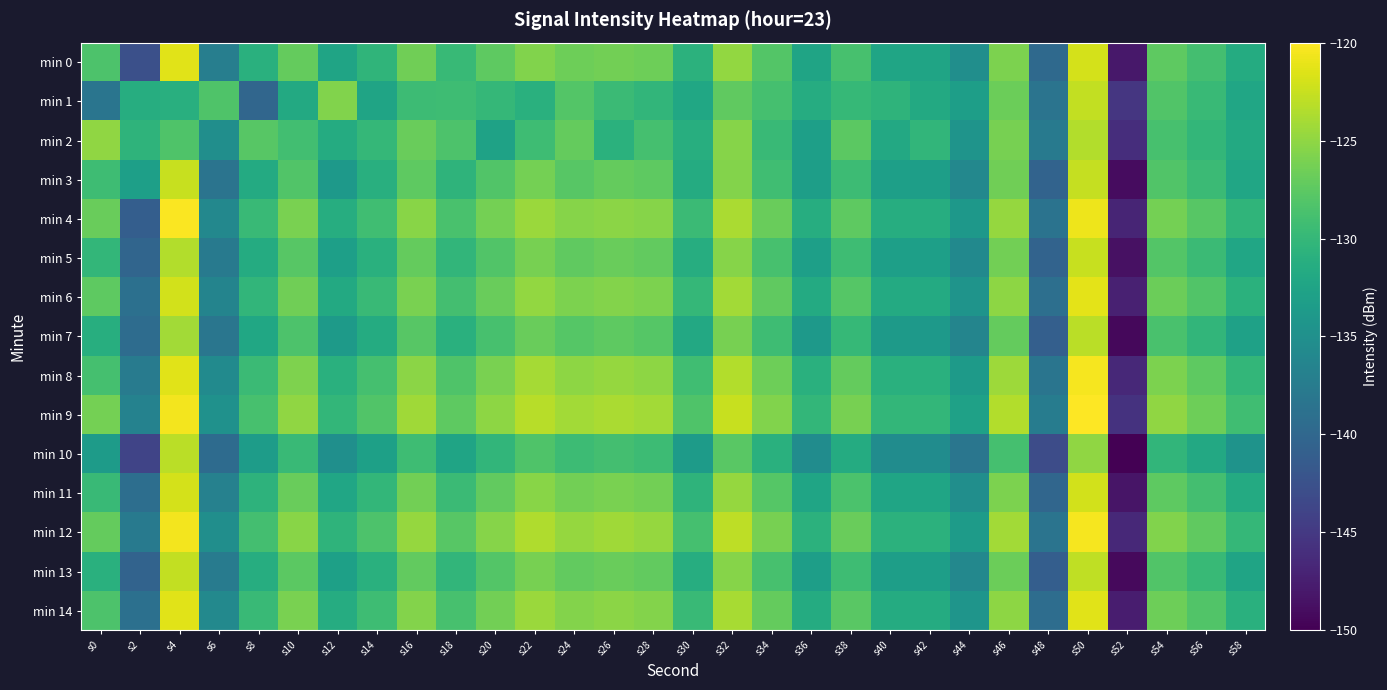

Reading right to left, extract all data points from this chart.

min 0: s58=-131.6	s56=-128.9	s54=-127.4	s52=-148.0	s50=-121.9	s48=-139.8	s46=-125.9	s44=-135.2	s42=-132.5	s40=-132.4	s38=-128.7	s36=-132.5	s34=-128.0	s32=-124.9	s30=-130.7	s28=-126.6	s26=-126.4	s24=-126.7	s22=-125.7	s20=-127.5	s18=-129.8	s16=-126.5	s14=-130.4	s12=-132.5	s10=-127.1	s8=-131.0	s6=-137.1	s4=-121.3	s2=-142.7	s0=-128.3
min 1: s58=-132.3	s56=-129.7	s54=-128.1	s52=-145.2	s50=-122.8	s48=-138.5	s46=-126.7	s44=-133.2	s42=-131.8	s40=-130.5	s38=-129.9	s36=-131.4	s34=-128.8	s32=-127.3	s30=-132.1	s28=-130.2	s26=-129.5	s24=-128.0	s22=-131.0	s20=-130.0	s18=-129.3	s16=-129.4	s14=-132.5	s12=-125.7	s10=-131.7	s8=-140.1	s6=-128.3	s4=-131.0	s2=-131.3	s0=-138.4
min 2: s58=-131.8	s56=-130.1	s54=-128.7	s52=-146.1	s50=-123.4	s48=-137.8	s46=-126.2	s44=-134.5	s42=-130.3	s40=-131.9	s38=-127.6	s36=-133.1	s34=-129.7	s32=-125.4	s30=-131.2	s28=-128.9	s26=-130.8	s24=-127.1	s22=-129.3	s20=-132.7	s18=-128.4	s16=-126.8	s14=-130.0	s12=-131.6	s10=-129.1	s8=-127.8	s6=-135.2	s4=-128.3	s2=-130.5	s0=-125.0
min 3: s58=-132.3	s56=-129.6	s54=-128.1	s52=-149.0	s50=-122.6	s48=-140.5	s46=-126.5	s44=-136.0	s42=-133.2	s40=-133.1	s38=-129.4	s36=-133.2	s34=-129.2	s32=-125.6	s30=-131.5	s28=-127.4	s26=-127.1	s24=-127.8	s22=-126.3	s20=-128.1	s18=-130.5	s16=-127.4	s14=-131.1	s12=-133.8	s10=-128.2	s8=-131.7	s6=-138.4	s4=-122.5	s2=-133.1	s0=-129.3
min 4: s58=-130.4	s56=-127.8	s54=-126.3	s52=-146.9	s50=-120.8	s48=-138.6	s46=-124.7	s44=-134.0	s42=-131.3	s40=-131.3	s38=-127.5	s36=-131.3	s34=-126.9	s32=-123.8	s30=-129.6	s28=-125.4	s26=-125.2	s24=-125.5	s22=-124.5	s20=-126.3	s18=-128.6	s16=-125.3	s14=-129.2	s12=-131.3	s10=-126.0	s8=-129.7	s6=-136.0	s4=-120.2	s2=-141.0	s0=-126.8
min 5: s58=-132.2	s56=-129.6	s54=-128.0	s52=-148.7	s50=-122.5	s48=-140.4	s46=-126.4	s44=-135.8	s42=-133.1	s40=-133.1	s38=-129.3	s36=-133.1	s34=-128.7	s32=-125.5	s30=-131.3	s28=-127.2	s26=-126.9	s24=-127.3	s22=-126.2	s20=-128.1	s18=-130.3	s16=-127.1	s14=-130.9	s12=-133.1	s10=-127.8	s8=-131.6	s6=-137.8	s4=-123.5	s2=-140.2	s0=-130.1
min 6: s58=-130.8	s56=-128.2	s54=-126.7	s52=-147.3	s50=-121.2	s48=-139.1	s46=-125.1	s44=-134.5	s42=-131.7	s40=-131.7	s38=-127.9	s36=-131.7	s34=-127.3	s32=-124.2	s30=-130.0	s28=-125.9	s26=-125.6	s24=-125.9	s22=-124.9	s20=-126.8	s18=-129.0	s16=-126.0	s14=-129.7	s12=-131.8	s10=-126.5	s8=-130.3	s6=-136.5	s4=-122.0	s2=-138.9	s0=-127.5
min 7: s58=-132.8	s56=-130.2	s54=-128.6	s52=-149.3	s50=-123.1	s48=-140.9	s46=-127.1	s44=-136.4	s42=-133.8	s40=-133.7	s38=-129.9	s36=-133.8	s34=-129.3	s32=-126.1	s30=-131.9	s28=-127.9	s26=-127.5	s24=-127.9	s22=-126.9	s20=-128.7	s18=-130.9	s16=-127.8	s14=-131.5	s12=-133.7	s10=-128.4	s8=-132.1	s6=-138.2	s4=-124.2	s2=-139.4	s0=-131.2
min 8: s58=-130.1	s56=-127.5	s54=-125.9	s52=-146.5	s50=-120.4	s48=-138.3	s46=-124.4	s44=-133.7	s42=-131.0	s40=-131.0	s38=-127.1	s36=-131.0	s34=-126.6	s32=-123.4	s30=-129.2	s28=-125.1	s26=-124.7	s24=-125.1	s22=-124.1	s20=-126.0	s18=-128.3	s16=-125.2	s14=-128.9	s12=-131.0	s10=-125.8	s8=-129.5	s6=-135.7	s4=-121.3	s2=-137.5	s0=-128.9
min 9: s58=-129.2	s56=-126.6	s54=-125.0	s52=-145.6	s50=-119.5	s48=-137.4	s46=-123.5	s44=-132.8	s42=-130.1	s40=-130.1	s38=-126.2	s36=-130.1	s34=-125.7	s32=-122.5	s30=-128.3	s28=-124.2	s26=-123.8	s24=-124.2	s22=-123.2	s20=-125.1	s18=-127.4	s16=-124.3	s14=-128.1	s12=-130.1	s10=-125.0	s8=-128.7	s6=-134.8	s4=-120.5	s2=-136.7	s0=-126.3
min 10: s58=-134.6	s56=-131.9	s54=-130.3	s52=-151.2	s50=-125.0	s48=-143.0	s46=-128.9	s44=-138.2	s42=-135.4	s40=-135.4	s38=-131.5	s36=-135.4	s34=-130.9	s32=-127.7	s30=-133.5	s28=-129.4	s26=-129.0	s24=-129.4	s22=-128.3	s20=-130.2	s18=-132.5	s16=-129.3	s14=-133.0	s12=-135.1	s10=-129.7	s8=-133.4	s6=-139.5	s4=-123.1	s2=-143.8	s0=-133.5
min 11: s58=-131.7	s56=-129.0	s54=-127.4	s52=-148.3	s50=-122.1	s48=-140.1	s46=-125.9	s44=-135.2	s42=-132.4	s40=-132.4	s38=-128.5	s36=-132.4	s34=-127.9	s32=-124.7	s30=-130.5	s28=-126.4	s26=-126.0	s24=-126.4	s22=-125.3	s20=-127.2	s18=-129.5	s16=-126.4	s14=-130.1	s12=-132.2	s10=-126.9	s8=-130.6	s6=-136.8	s4=-121.9	s2=-139.2	s0=-129.7
min 12: s58=-130.0	s56=-127.3	s54=-125.7	s52=-146.6	s50=-120.4	s48=-138.4	s46=-124.2	s44=-133.5	s42=-130.7	s40=-130.7	s38=-126.8	s36=-130.7	s34=-126.2	s32=-123.0	s30=-128.8	s28=-124.7	s26=-124.3	s24=-124.7	s22=-123.6	s20=-125.5	s18=-127.8	s16=-124.7	s14=-128.4	s12=-130.5	s10=-125.3	s8=-129.0	s6=-135.2	s4=-120.5	s2=-137.8	s0=-127.1
min 13: s58=-132.5	s56=-129.8	s54=-128.2	s52=-149.2	s50=-122.9	s48=-141.0	s46=-126.7	s44=-136.0	s42=-133.2	s40=-133.2	s38=-129.3	s36=-133.2	s34=-128.7	s32=-125.5	s30=-131.3	s28=-127.2	s26=-126.8	s24=-127.2	s22=-126.1	s20=-128.0	s18=-130.3	s16=-127.2	s14=-130.9	s12=-133.0	s10=-127.6	s8=-131.3	s6=-137.5	s4=-122.8	s2=-140.5	s0=-131.0
min 14: s58=-130.9	s56=-128.2	s54=-126.6	s52=-147.6	s50=-121.3	s48=-139.3	s46=-125.1	s44=-134.4	s42=-131.6	s40=-131.6	s38=-127.7	s36=-131.6	s34=-127.1	s32=-123.9	s30=-129.7	s28=-125.6	s26=-125.2	s24=-125.6	s22=-124.5	s20=-126.4	s18=-128.7	s16=-125.6	s14=-129.3	s12=-131.4	s10=-126.0	s8=-129.7	s6=-135.9	s4=-121.3	s2=-138.9	s0=-128.4